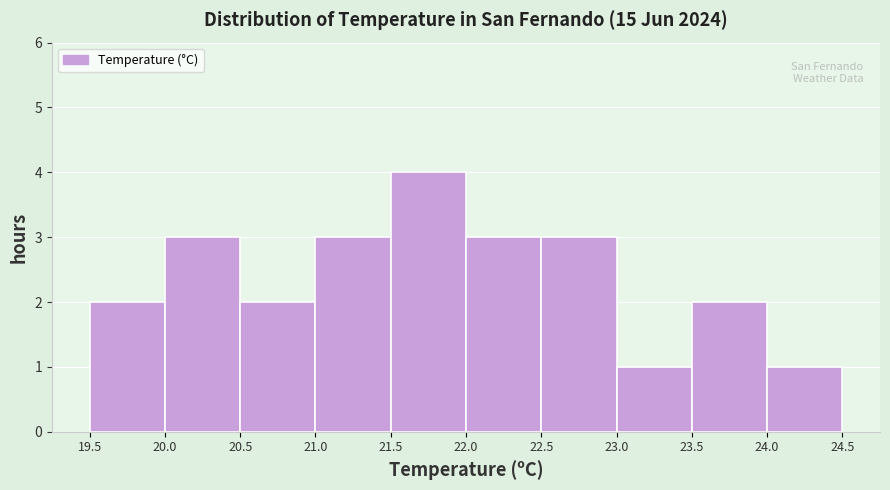

Reading left to right, transcribe this chart: for each bar, give the range it covers on the x-axis and its height. The values are not printed on the chart, so give them approximately, as read against the axis.

19.5 to 20.0: 2
20.0 to 20.5: 3
20.5 to 21.0: 2
21.0 to 21.5: 3
21.5 to 22.0: 4
22.0 to 22.5: 3
22.5 to 23.0: 3
23.0 to 23.5: 1
23.5 to 24.0: 2
24.0 to 24.5: 1